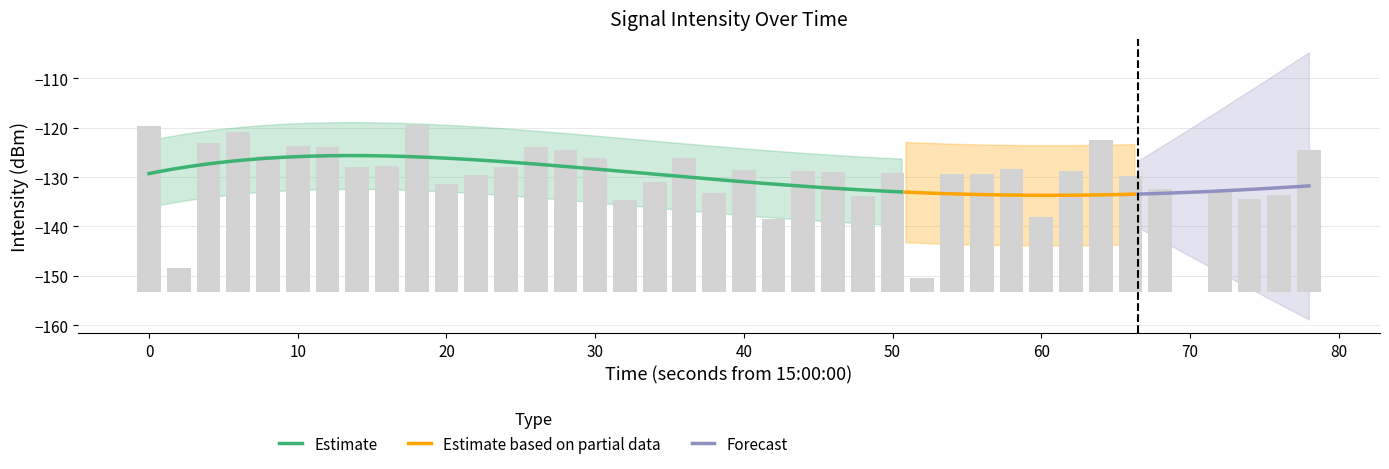

Count the number of values greater than 24.

23